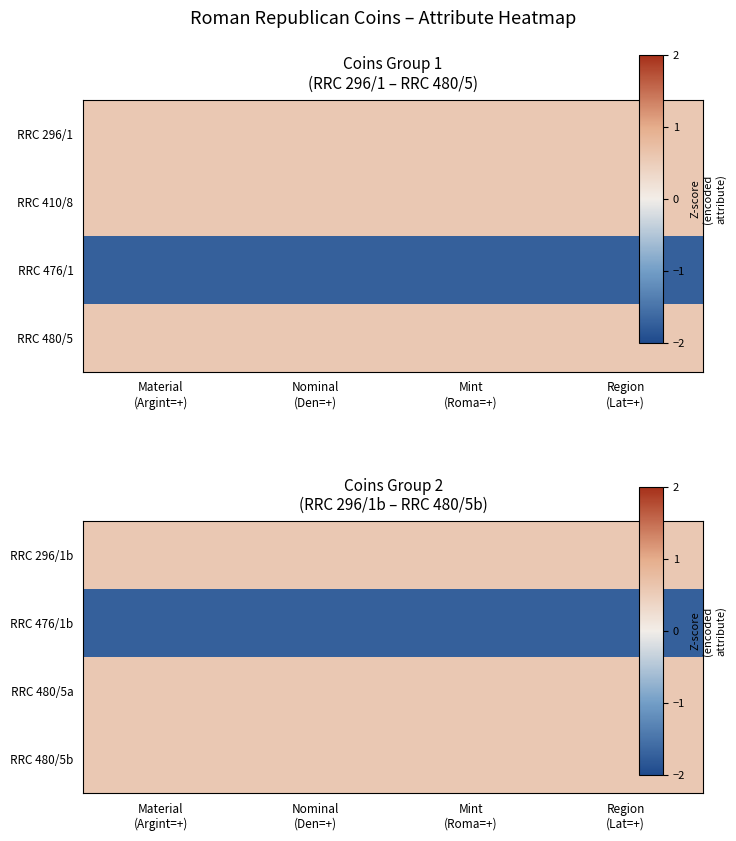

Rank the categories by RRC 476/1b value from lowest to highest.

Material (Argint=+), Nominal (Den=+), Mint (Roma=+), Region (Lat=+)